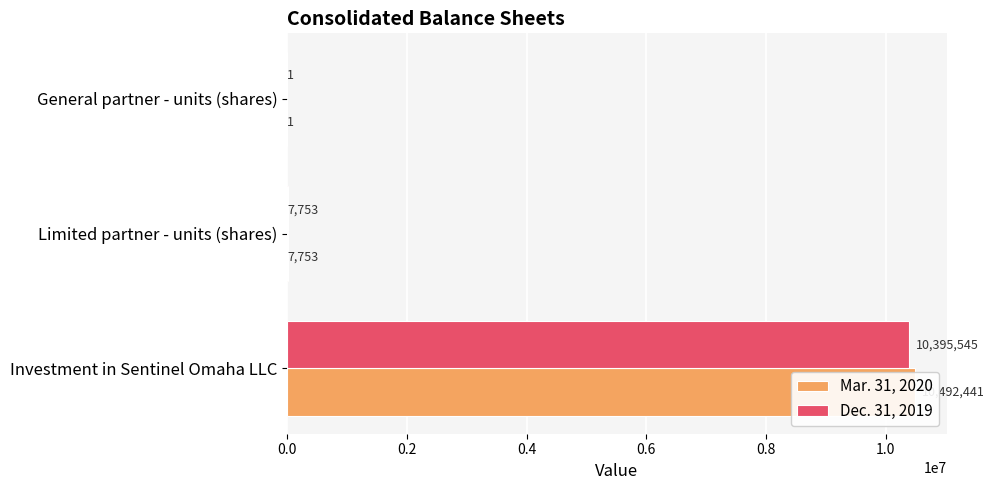

What is the spread (max minus min) of values at Investment in Sentinel Omaha LLC?

96896